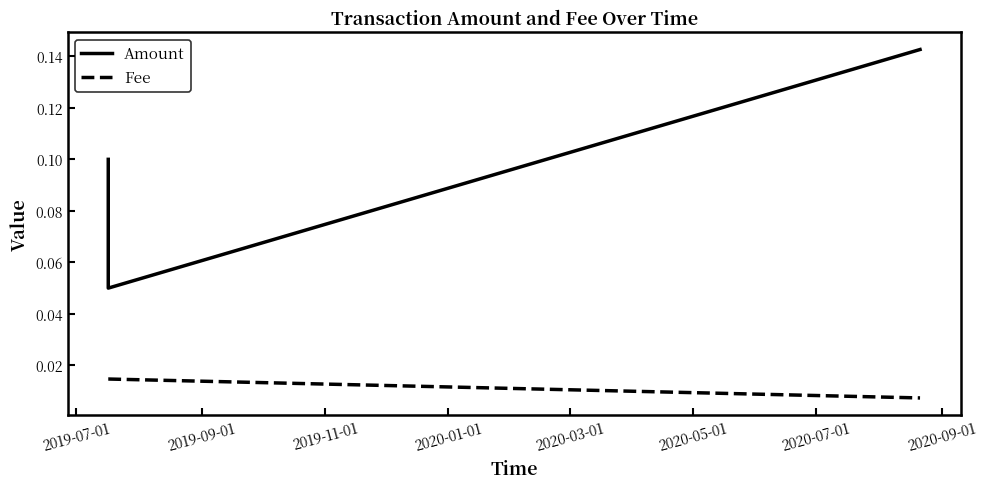

How many categories are shown in the chart?

3